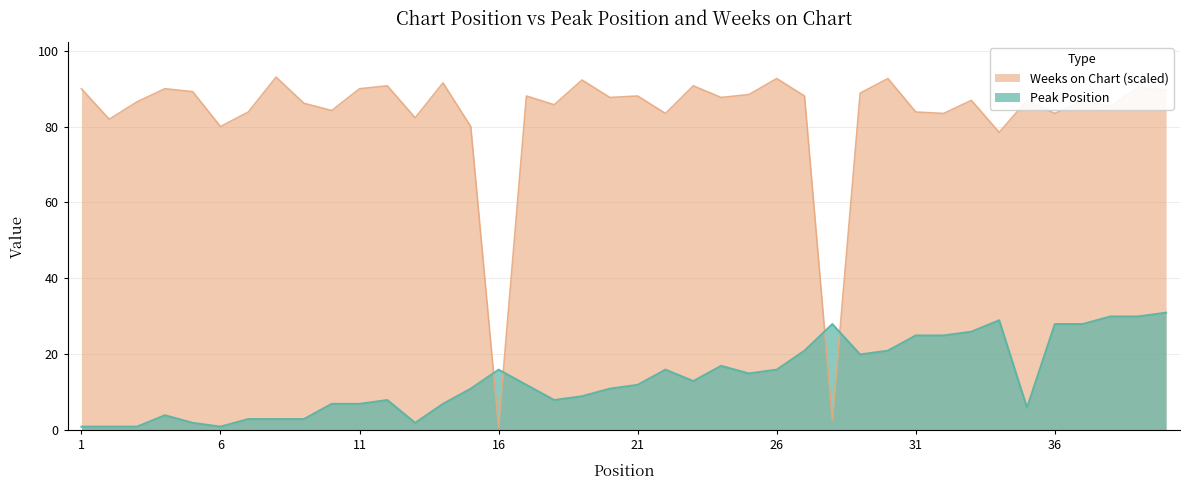

What is the average value of the Weeks on Chart series?

82.8